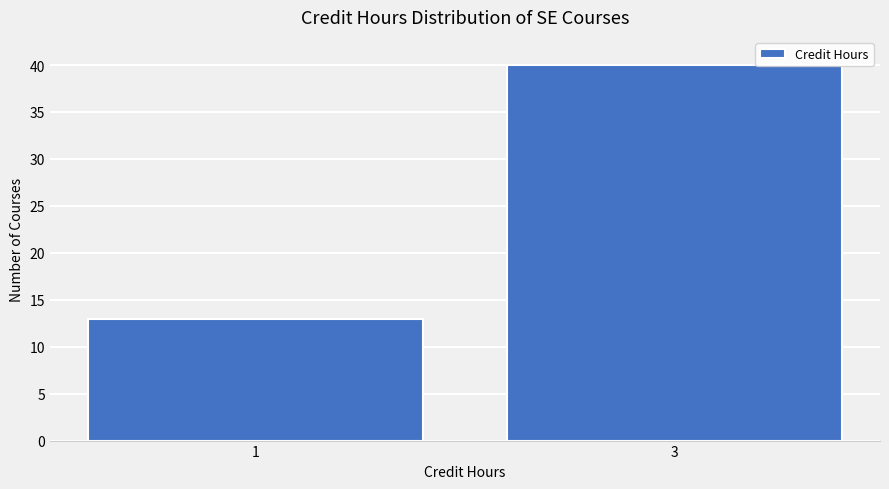

Reading right to left, transcribe all the data shown in this chart.

3=40	1=13